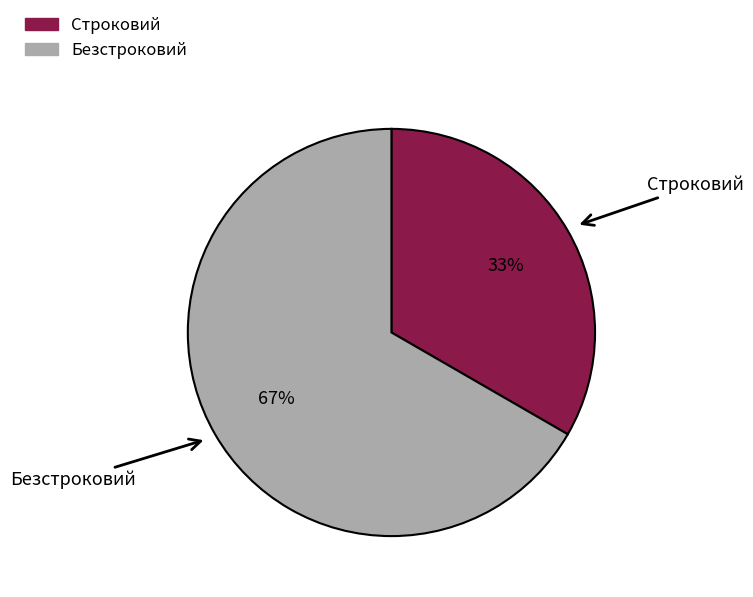

To the nearest percent, what is the combined percentage of Безстроковий and Строковий?

100%